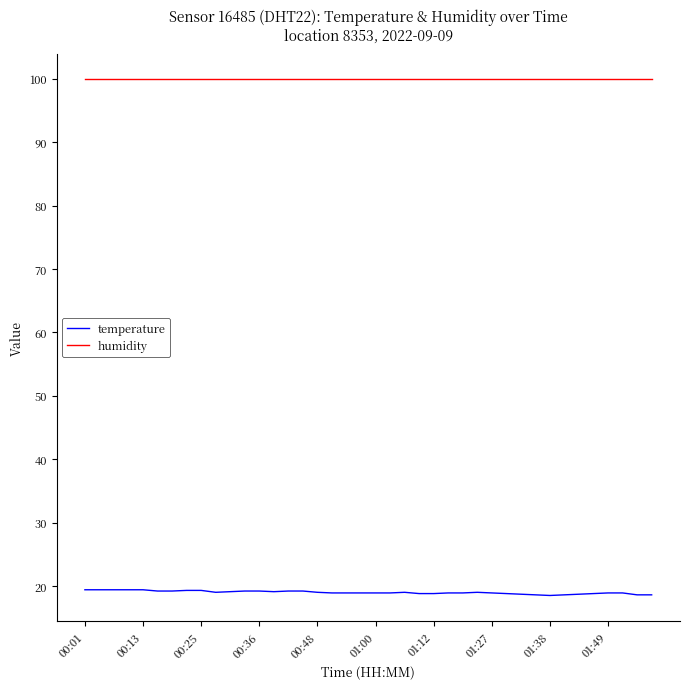

What is the minimum value shown in the chart?

18.5